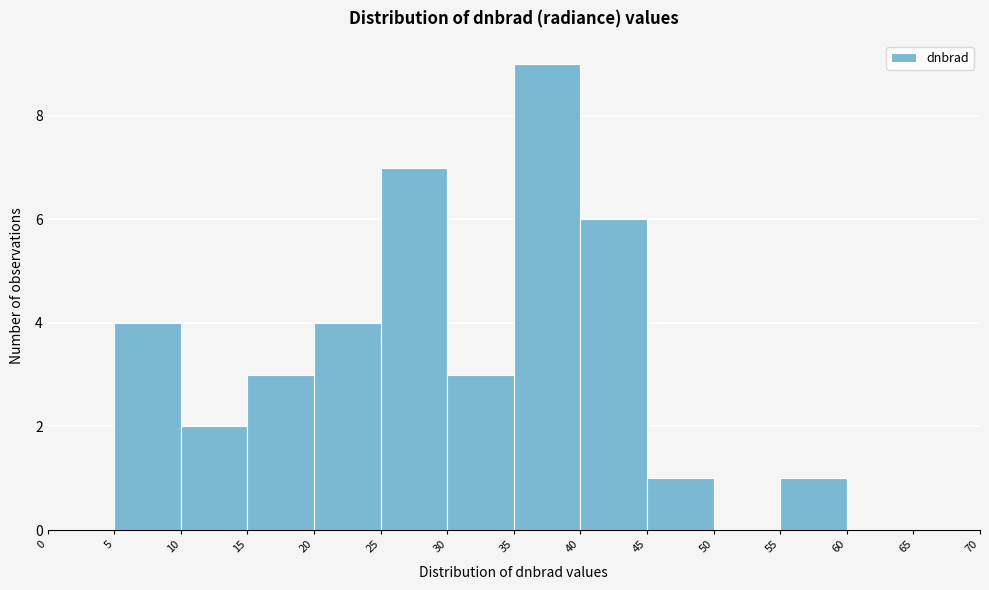

How tall is the bar that spans 40 to 45 on the x-axis? The values are not printed on the chart, so give them approximately, as read against the axis.

6